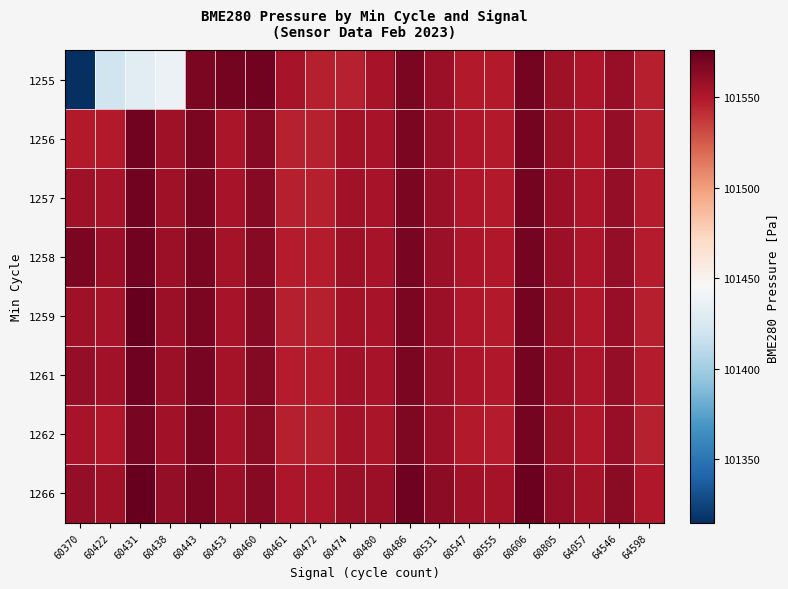

Reading right to left, extract all data points from this chart.

1255: 64598=101547	64546=101559	64057=101551	60805=101556	60606=101570	60555=101549	60547=101549	60531=101557	60486=101568	60480=101553	60474=101546	60472=101547	60461=101553	60460=101571	60453=101570	60443=101568	60438=101438	60431=101431	60422=101420	60370=101315
1256: 64598=101547	64546=101560	64057=101550	60805=101556	60606=101570	60555=101549	60547=101550	60531=101558	60486=101568	60480=101553	60474=101554	60472=101546	60461=101546	60460=101564	60453=101552	60443=101568	60438=101556	60431=101571	60422=101549	60370=101549
1257: 64598=101548	64546=101560	64057=101551	60805=101557	60606=101570	60555=101549	60547=101550	60531=101558	60486=101568	60480=101553	60474=101555	60472=101547	60461=101547	60460=101564	60453=101553	60443=101568	60438=101556	60431=101571	60422=101553	60370=101556
1258: 64598=101548	64546=101560	64057=101551	60805=101557	60606=101570	60555=101550	60547=101551	60531=101558	60486=101569	60480=101553	60474=101556	60472=101548	60461=101548	60460=101564	60453=101554	60443=101568	60438=101557	60431=101571	60422=101557	60370=101568
1259: 64598=101547	64546=101559	64057=101550	60805=101556	60606=101570	60555=101549	60547=101550	60531=101557	60486=101568	60480=101553	60474=101554	60472=101547	60461=101547	60460=101564	60453=101553	60443=101568	60438=101557	60431=101576	60422=101553	60370=101556
1261: 64598=101548	64546=101560	64057=101551	60805=101557	60606=101570	60555=101550	60547=101551	60531=101558	60486=101568	60480=101553	60474=101555	60472=101548	60461=101548	60460=101565	60453=101554	60443=101569	60438=101557	60431=101572	60422=101555	60370=101560
1262: 64598=101546	64546=101559	64057=101550	60805=101556	60606=101570	60555=101548	60547=101549	60531=101557	60486=101567	60480=101552	60474=101554	60472=101547	60461=101547	60460=101563	60453=101553	60443=101568	60438=101555	60431=101569	60422=101550	60370=101553
1266: 64598=101550	64546=101563	64057=101554	60805=101560	60606=101573	60555=101554	60547=101555	60531=101562	60486=101572	60480=101557	60474=101558	60472=101551	60461=101551	60460=101564	60453=101557	60443=101568	60438=101560	60431=101576	60422=101556	60370=101560